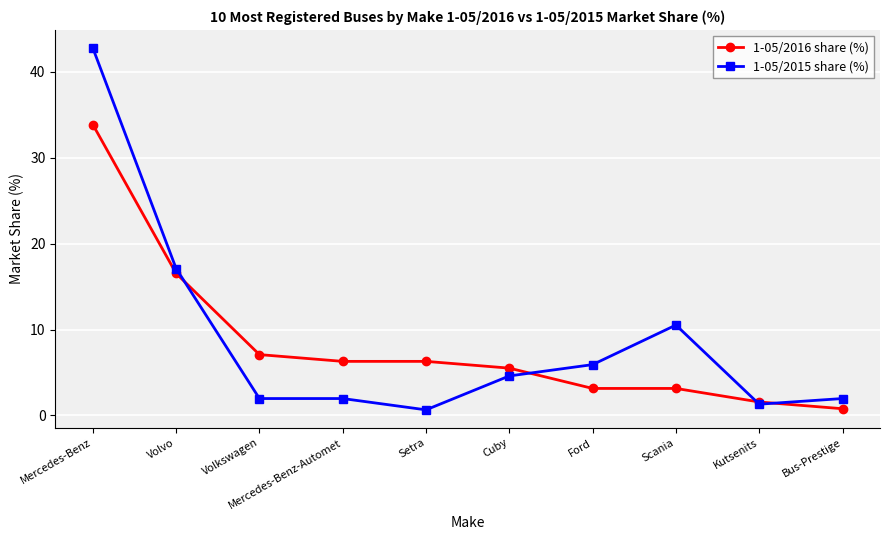

Which series changed the most between Mercedes-Benz and Cuby?

1-05/2015 share (%)